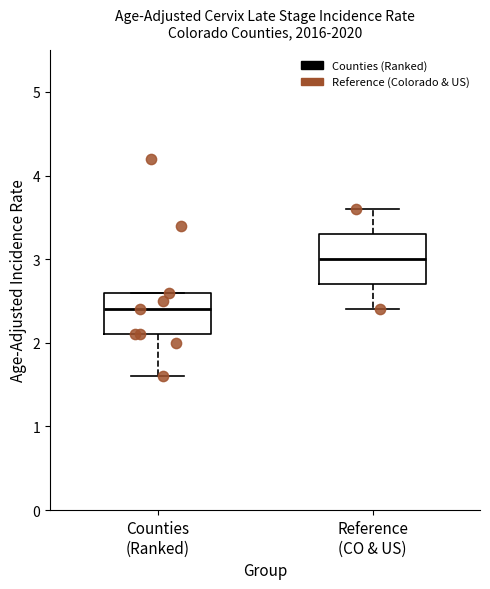

Which box has the lowest median line?

Counties (Ranked)